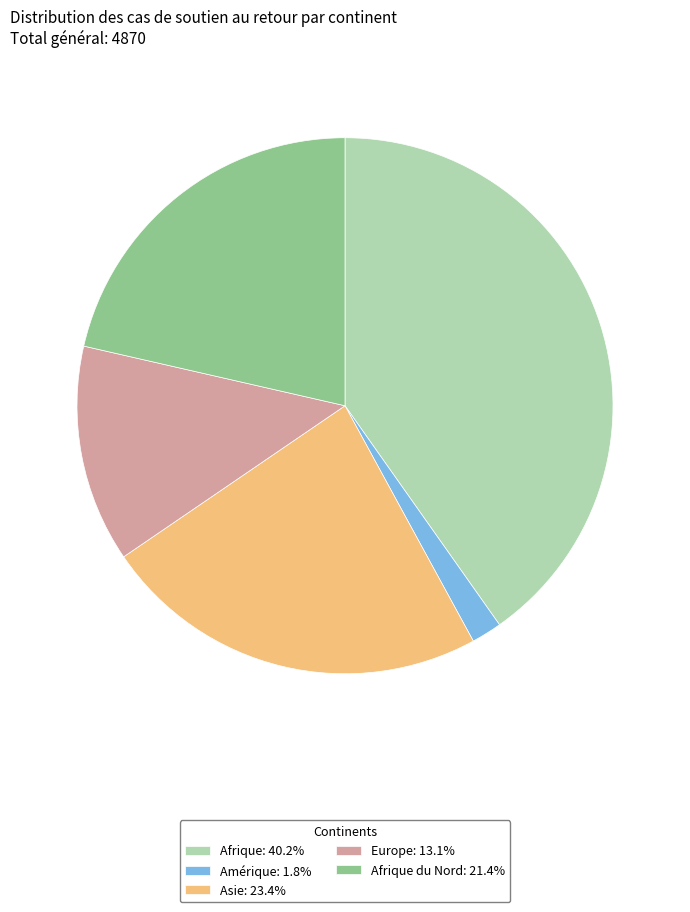

Does Amérique: 1.8% account for over 50% of the chart?

No